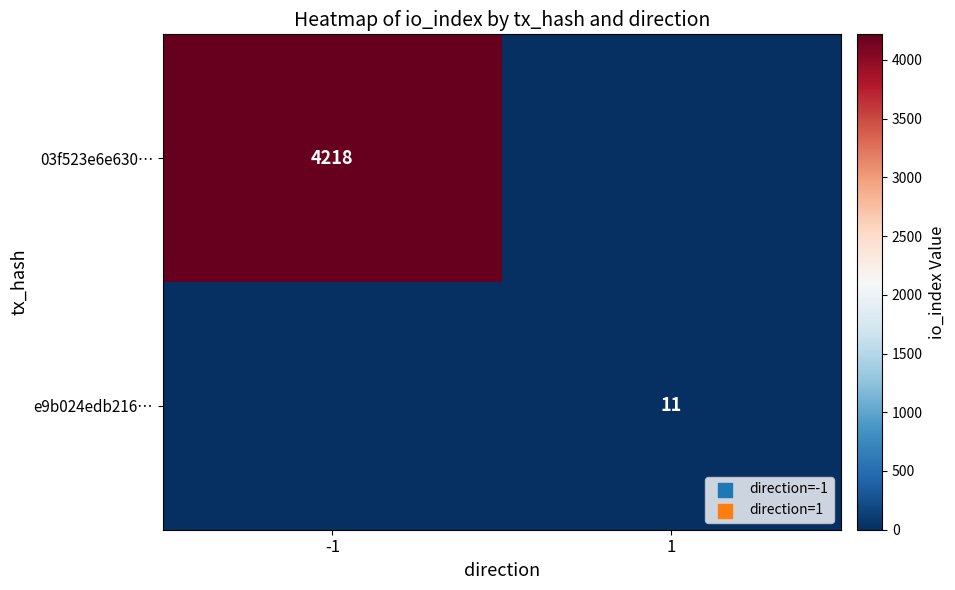

The value of 03f523e6e630… at -1 is 2338. True or false?

False